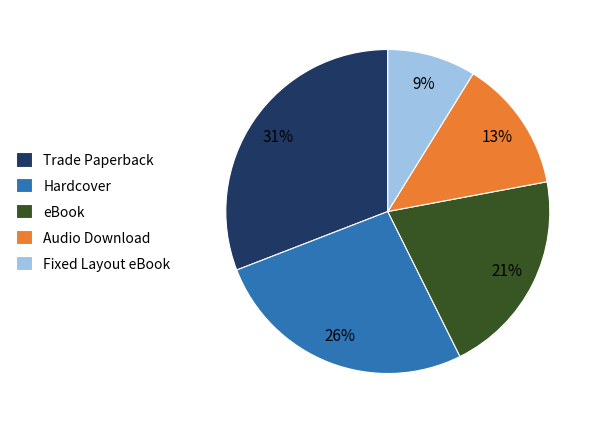

To the nearest percent, what is the difference between the largest and smallest slice percentages?

22%